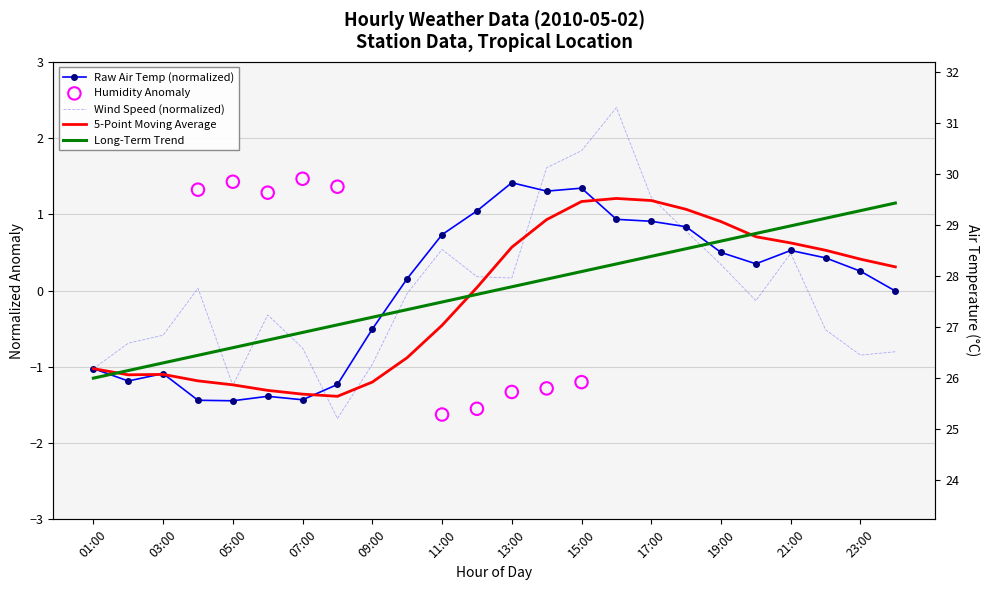

Which series has the largest Y range (max minus min)?

Wind Speed